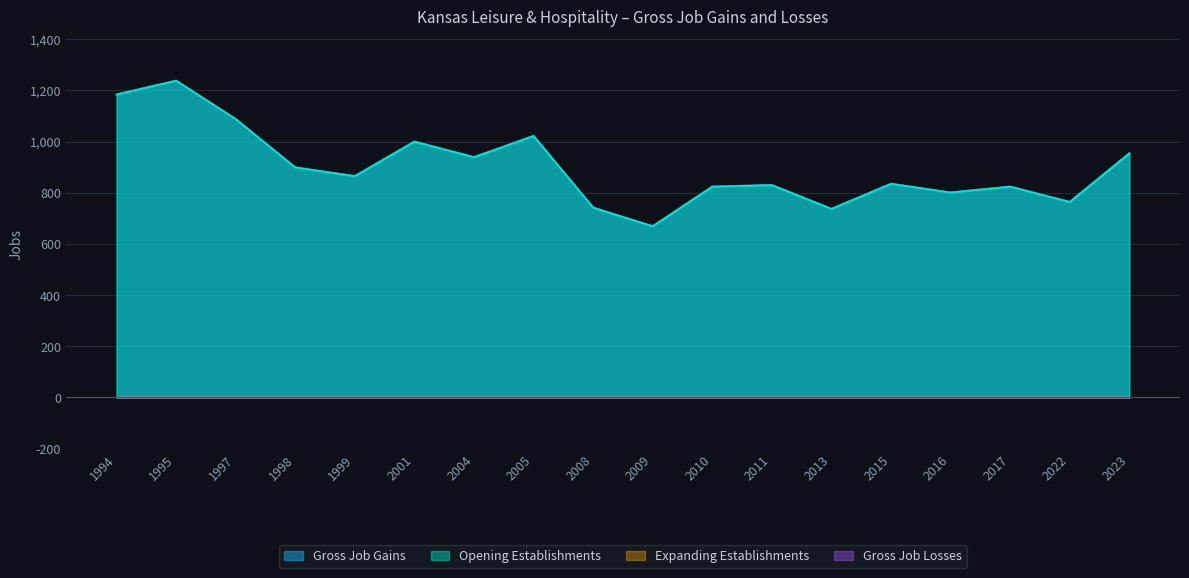

How many lines are shown in the chart?

4